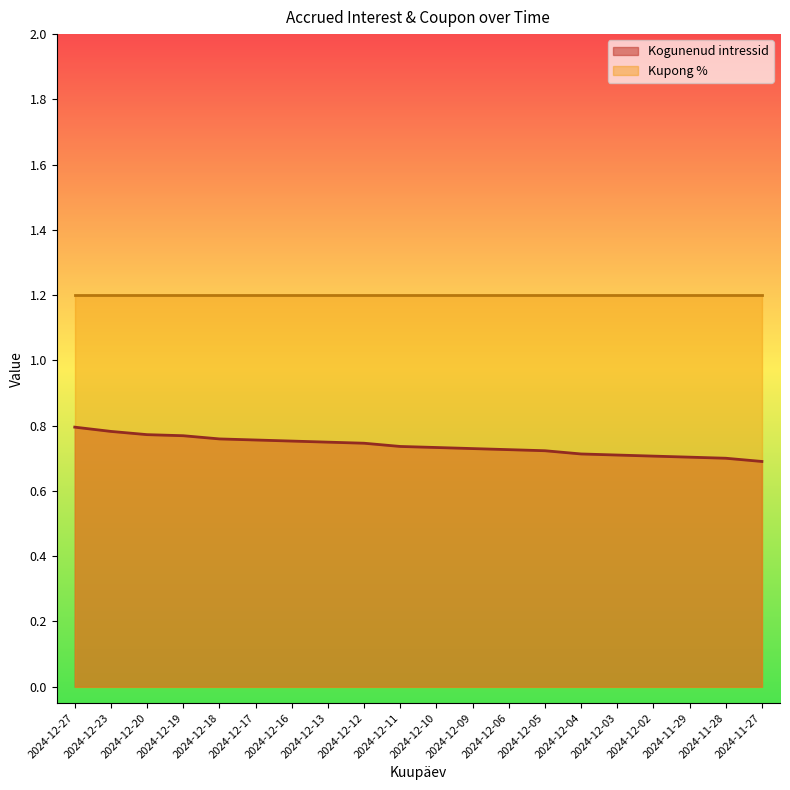

Which category has the lowest value across all series?

2024-11-27